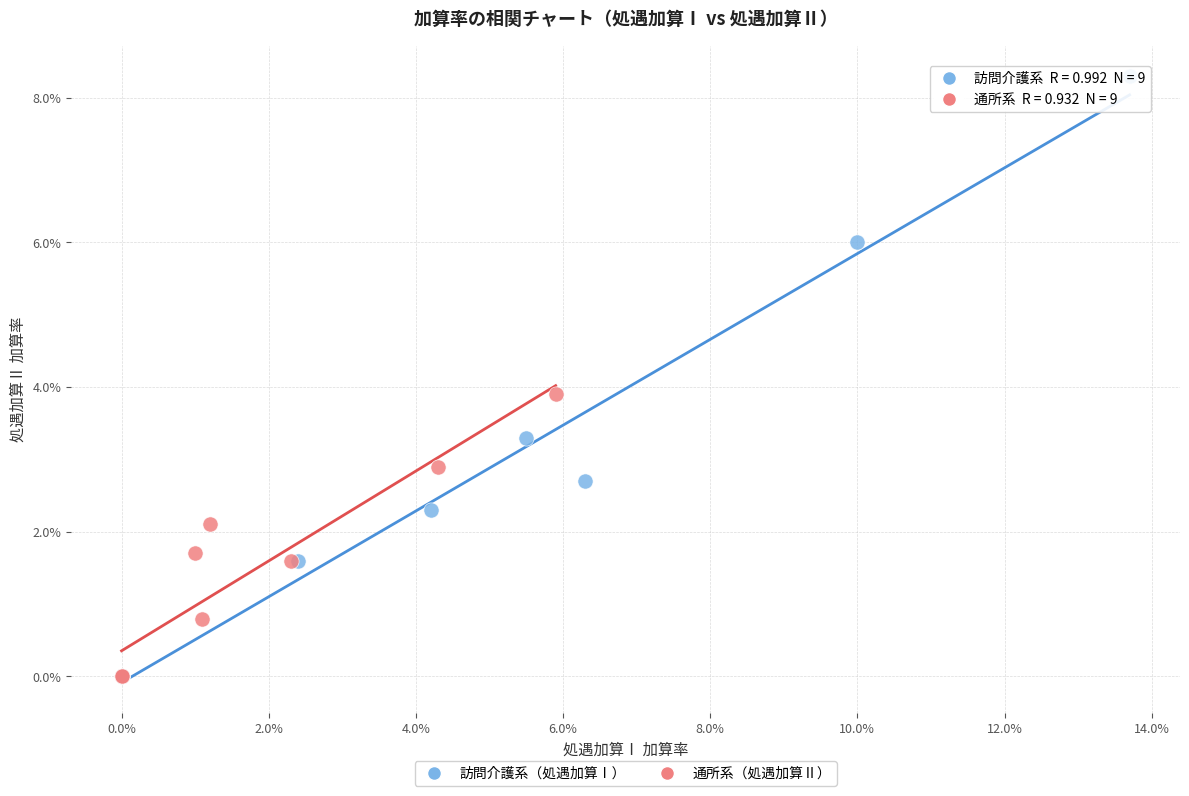

What are all the series names shown in the legend?

訪問介護系（処遇加算Ⅰ）, 通所系（処遇加算Ⅱ）